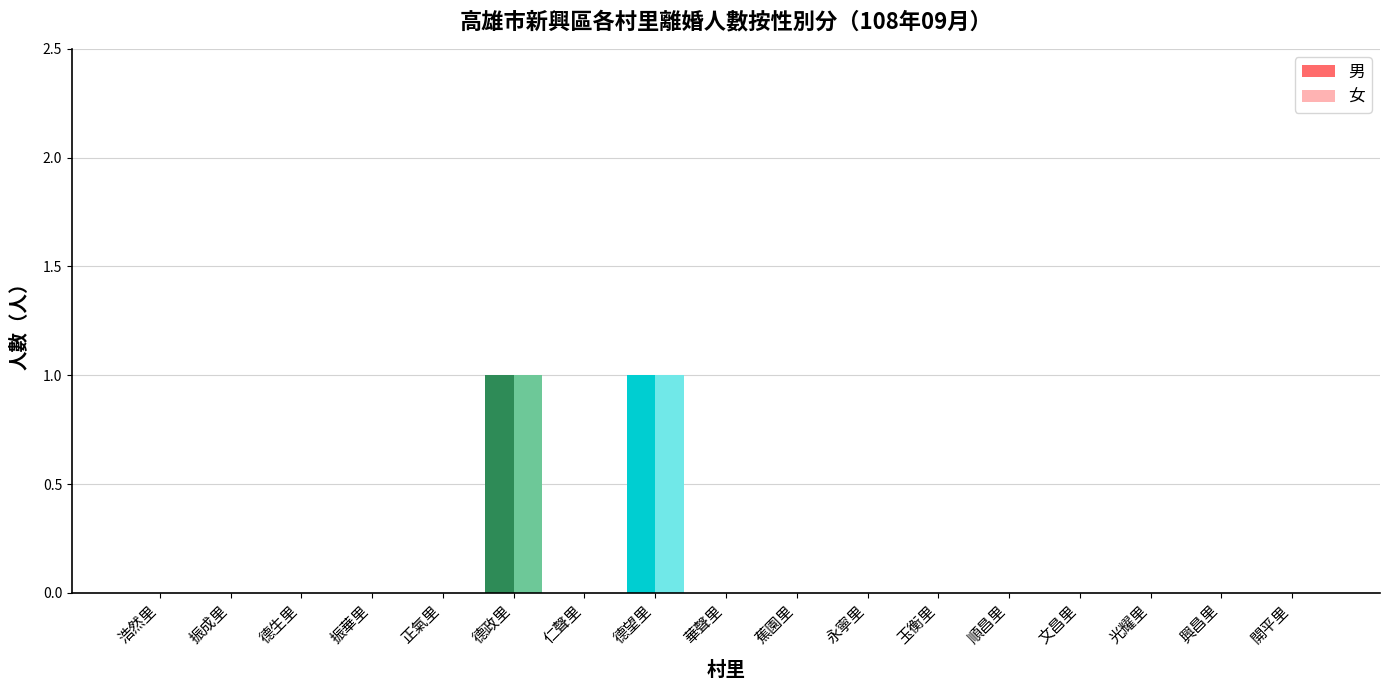

What is the maximum value shown in the chart?

1